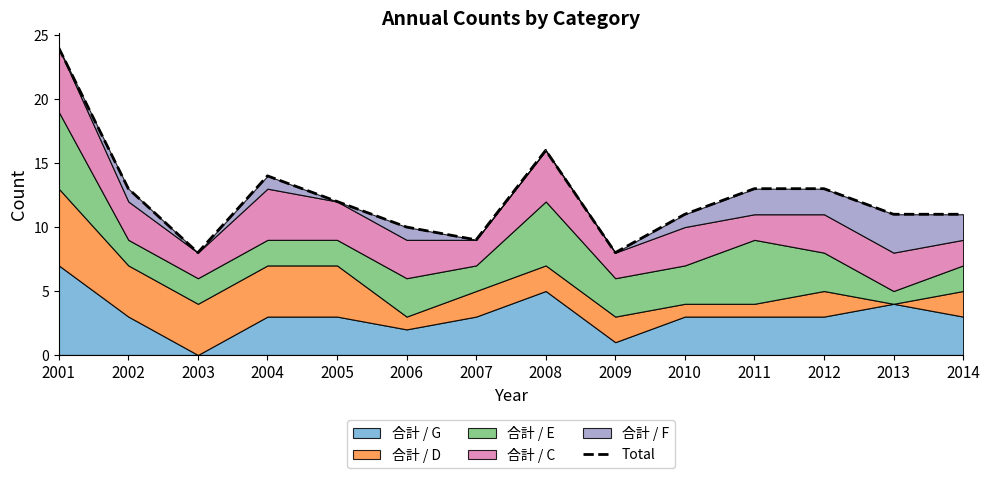

Reading left to right, extract all data points from this chart.

2001=24	2002=13	2003=8	2004=14	2005=12	2006=10	2007=9	2008=16	2009=8	2010=11	2011=13	2012=13	2013=11	2014=11